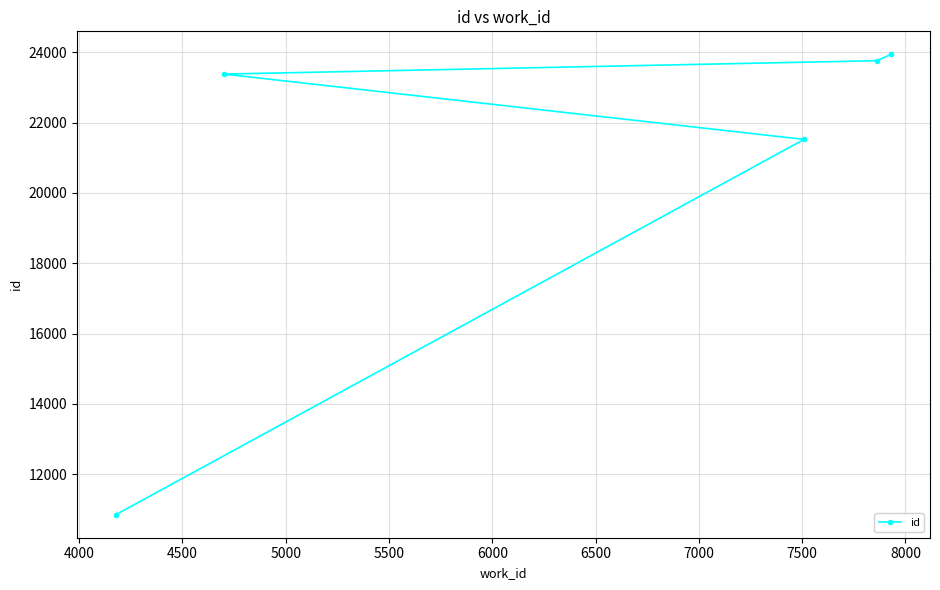

Reading left to right, list all the values displayed in this chart.

10848	23381	21523	23761	23942